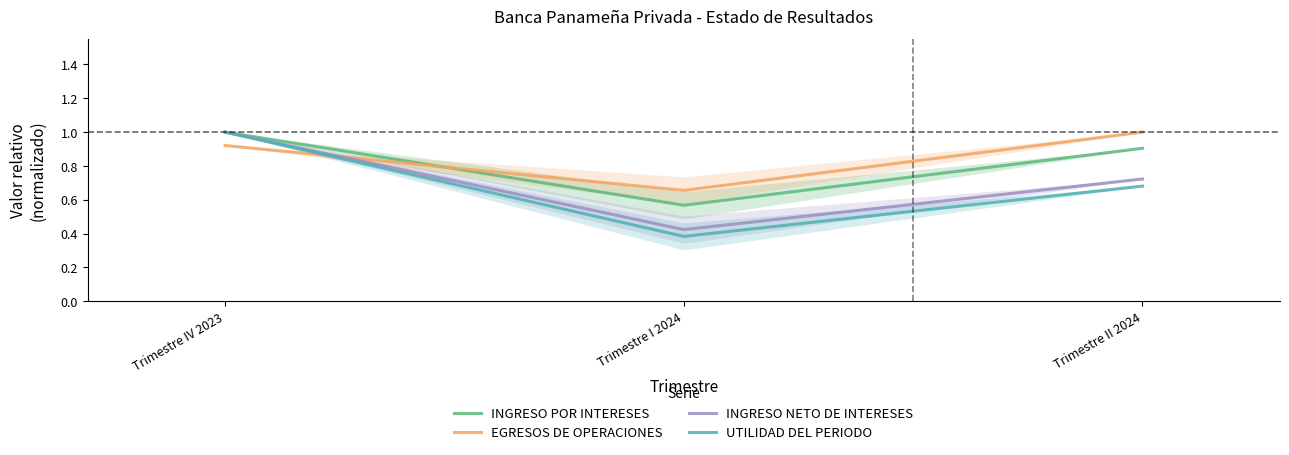

What are all the series names shown in the legend?

INGRESO POR INTERESES, EGRESOS DE OPERACIONES, INGRESO NETO DE INTERESES, UTILIDAD DEL PERIODO